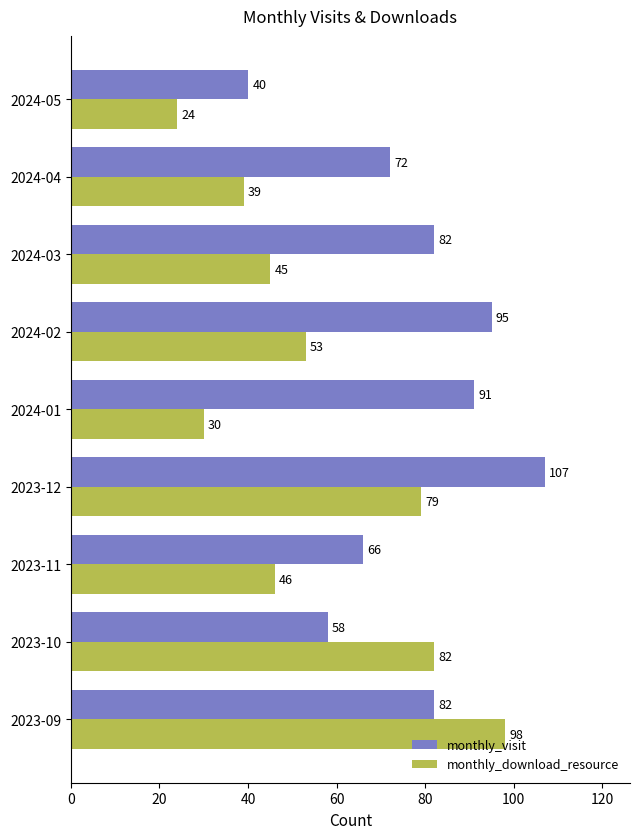

What is the approximate value of monthly_visit at 2023-12, to the nearest 10?

110